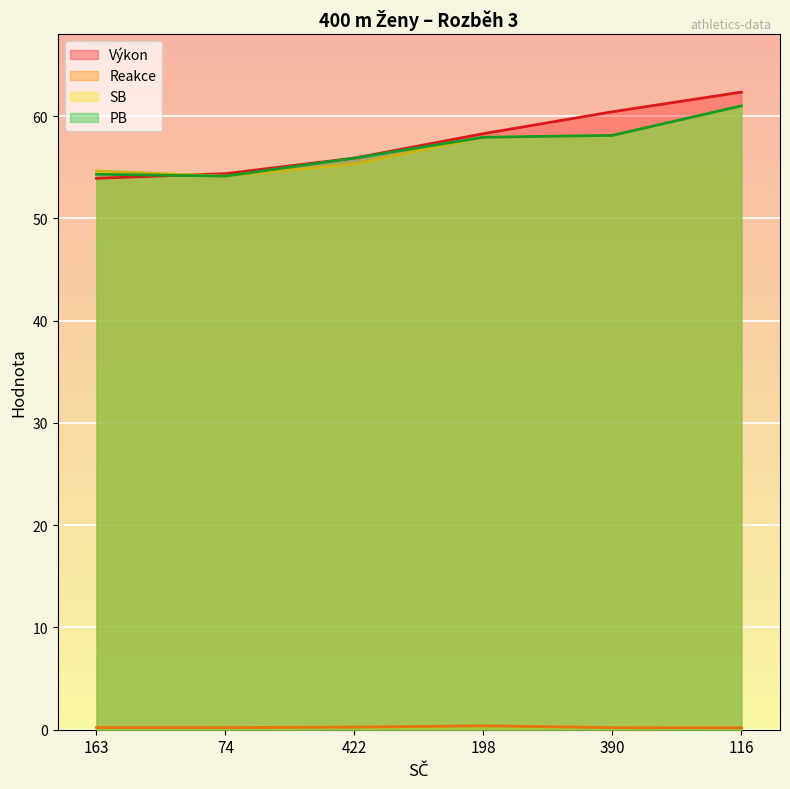

What is the sum of all SB values?

341.1